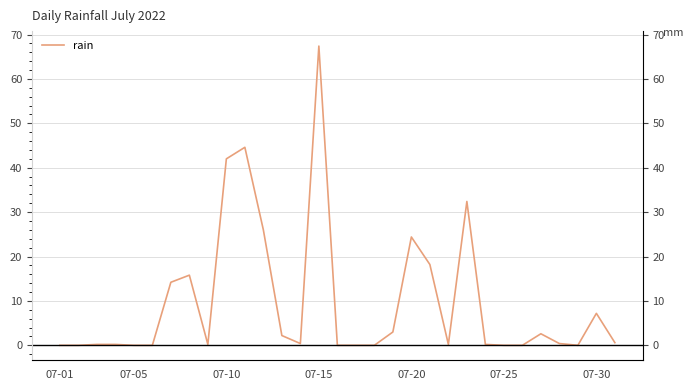

What is the label of the 31st point from the right?

07-01